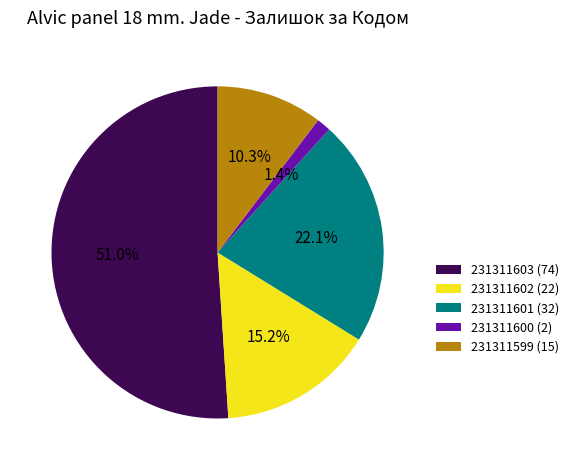

How many slices are in this pie chart?

5